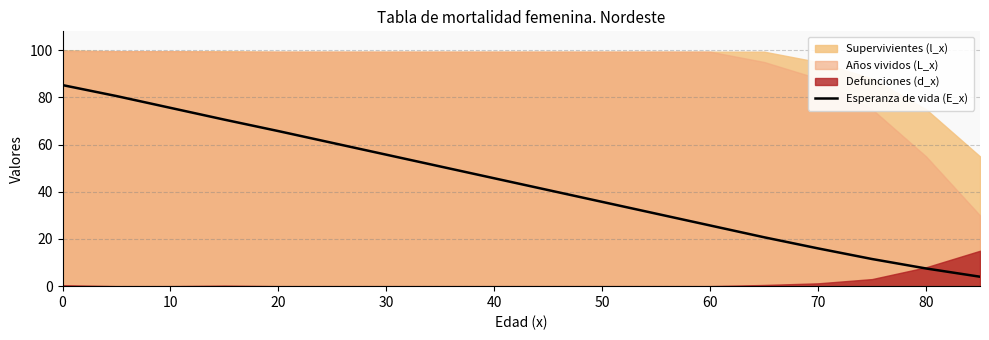

What is the sum of all values?

783.1